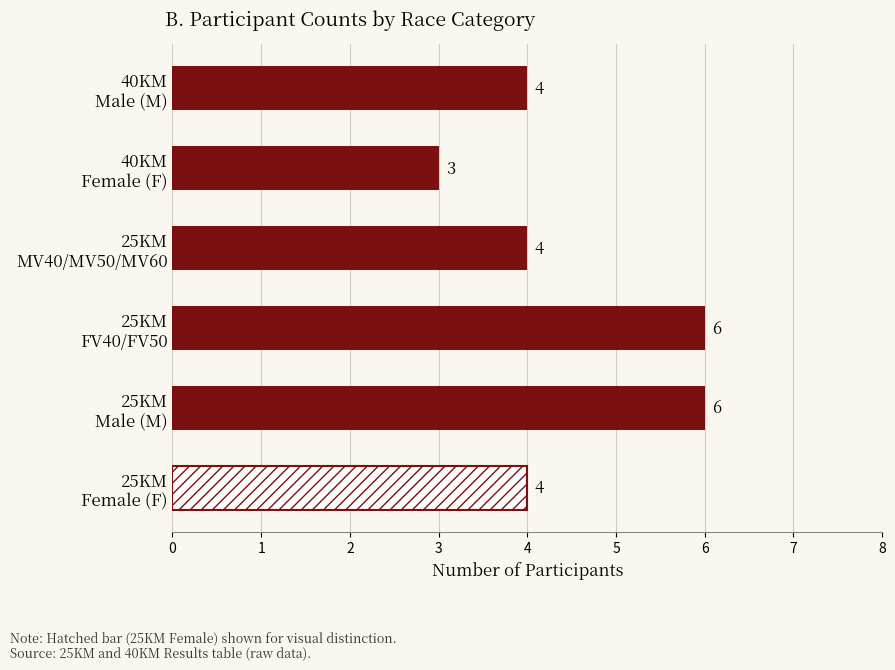

What is the minimum value shown in the chart?

3